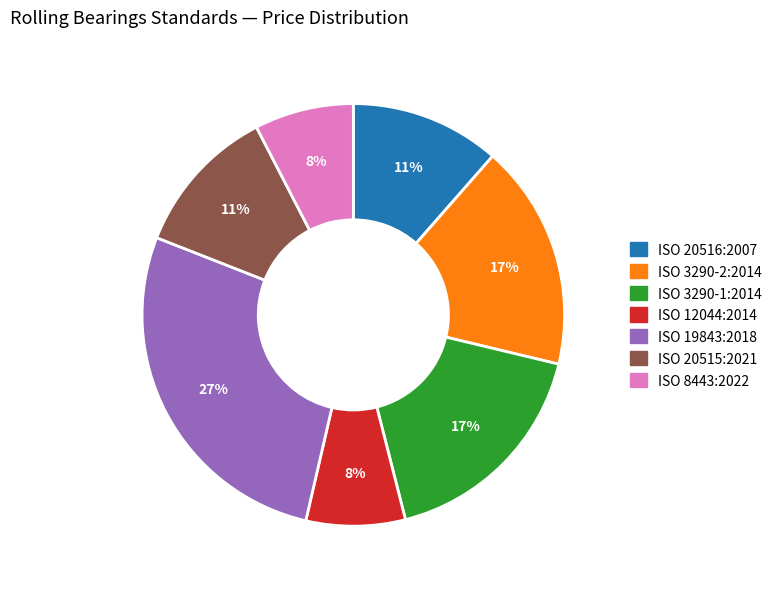

To the nearest percent, what is the difference between the ISO 20515:2021 and ISO 3290-2:2014 slice percentages?

6%